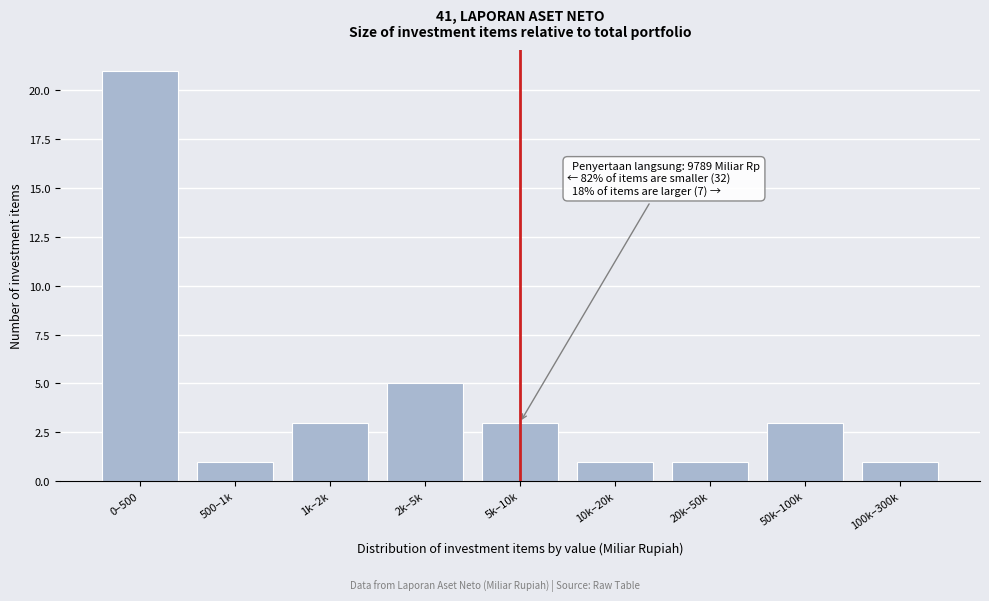

Reading left to right, transcribe all the data shown in this chart.

21	1	3	5	3	1	1	3	1